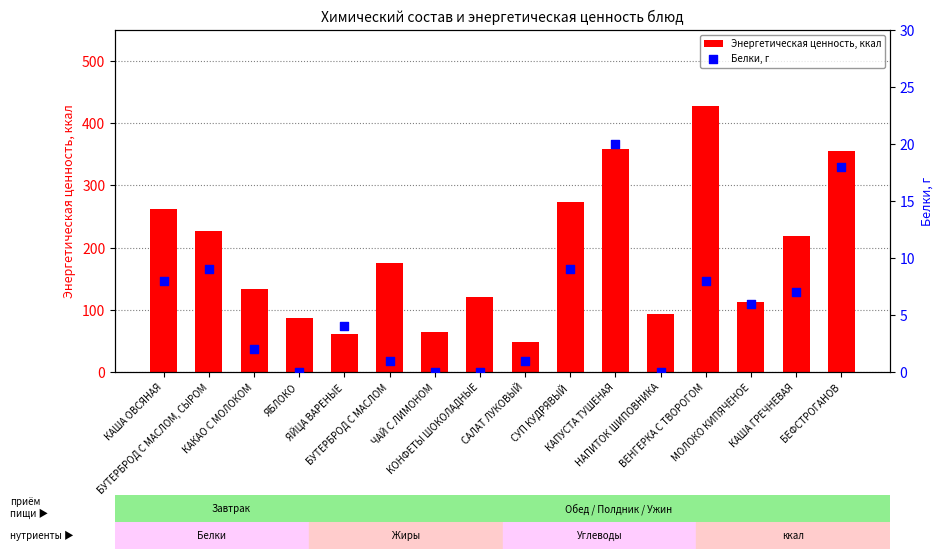

Which series reaches the maximum Y coordinate?

Энергетическая ценность, ккал